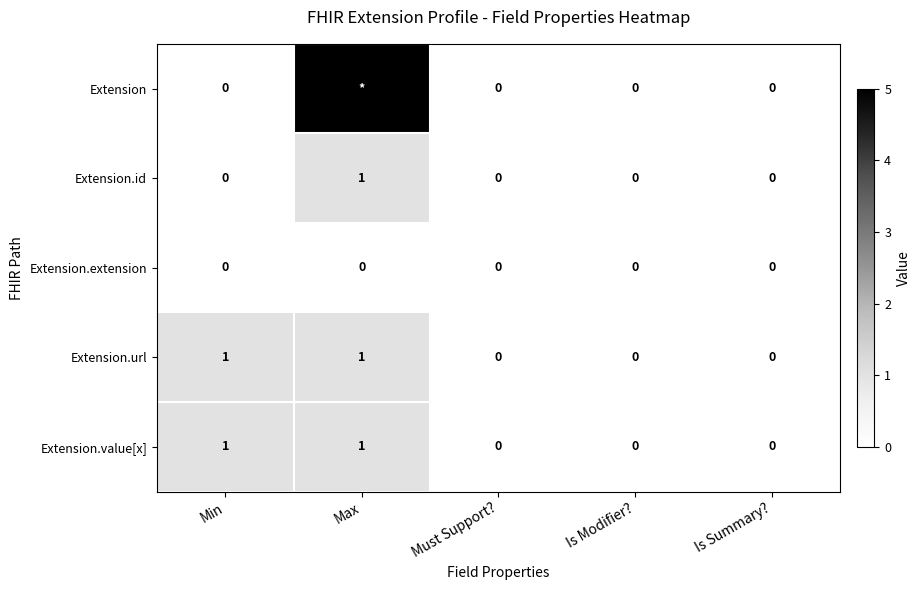

How many Extension.url values are between 0 and 1?

5